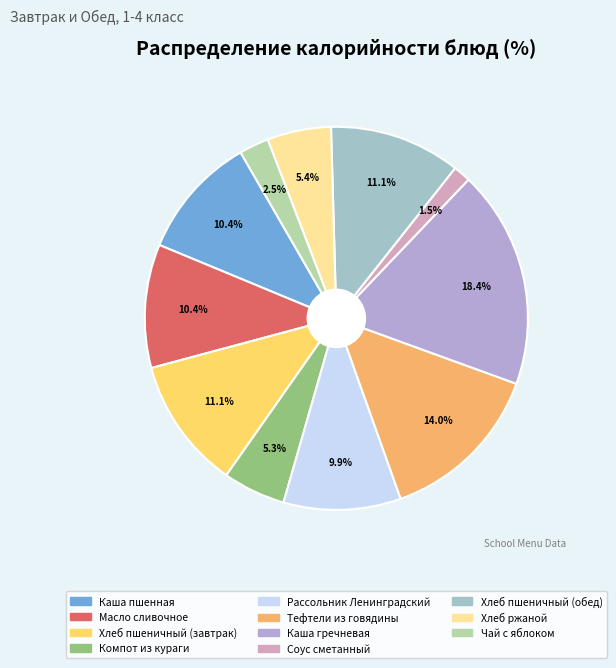

Between Компот из кураги and Каша гречневая, which is larger?

Каша гречневая